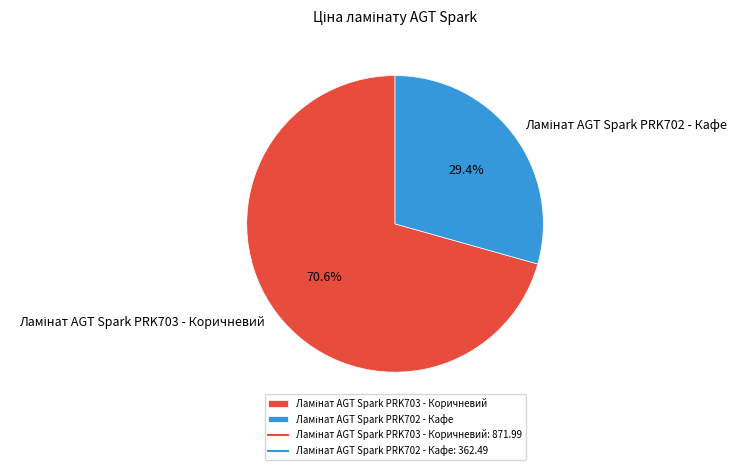

Does any single category account for the majority?

Yes